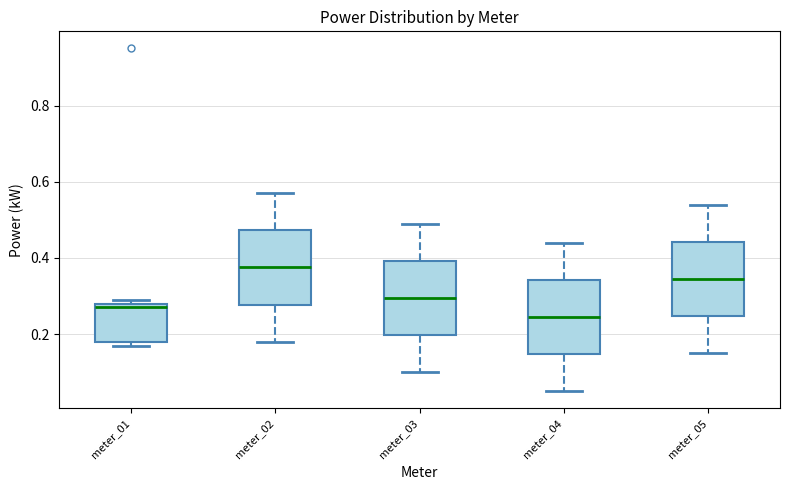

Reading left to right, read every box against the y-axis: the position of its median line, the range the box covers, and the ends of its whiskers. The values are not printed on the chart, so give them approximately, as read against the axis.

meter_01: median 0.28 (just below the box's upper edge), box 0.18 to 0.28, whiskers 0.18 (just below the box's lower edge) to 0.30
meter_02: median 0.38, box 0.28 to 0.48, whiskers 0.18 to 0.58
meter_03: median 0.30, box 0.20 to 0.40, whiskers 0.10 to 0.50
meter_04: median 0.24, box 0.14 to 0.34, whiskers 0.06 to 0.44
meter_05: median 0.34, box 0.24 to 0.44, whiskers 0.16 to 0.54